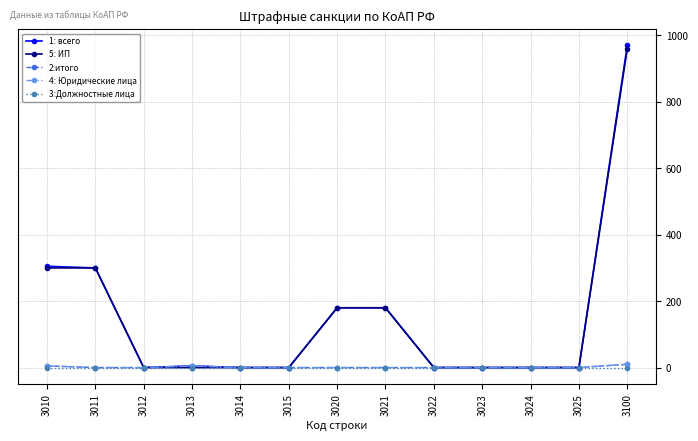

True or false: 1: всего and 2:итого intersect in this chart.

False